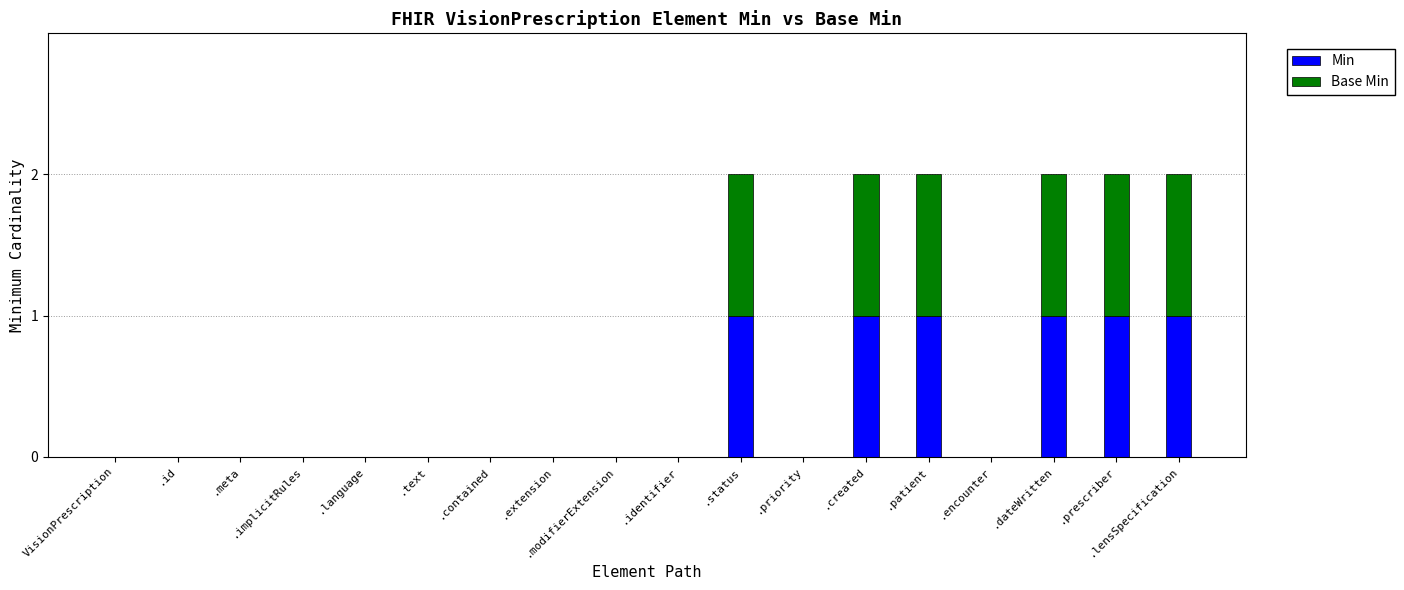

The value of Min at .prescriber is 0. True or false?

False